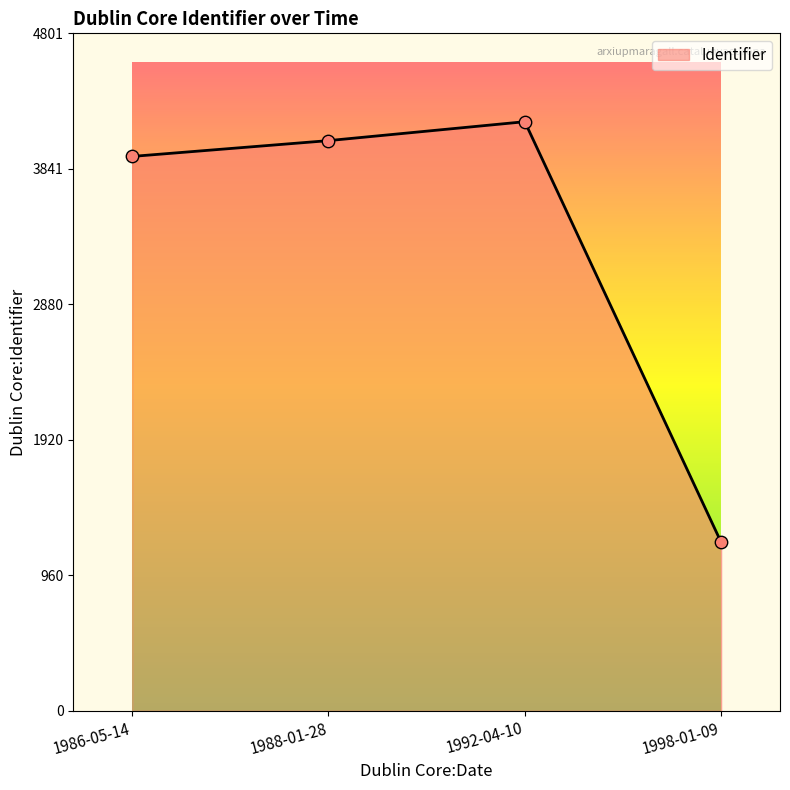

What is the change in value from 1988-01-28 to 1998-01-09?

-2846